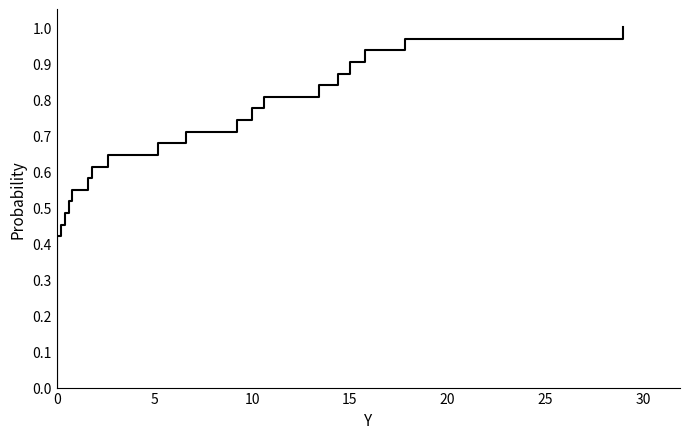

What is the maximum value shown in the chart?

1.0